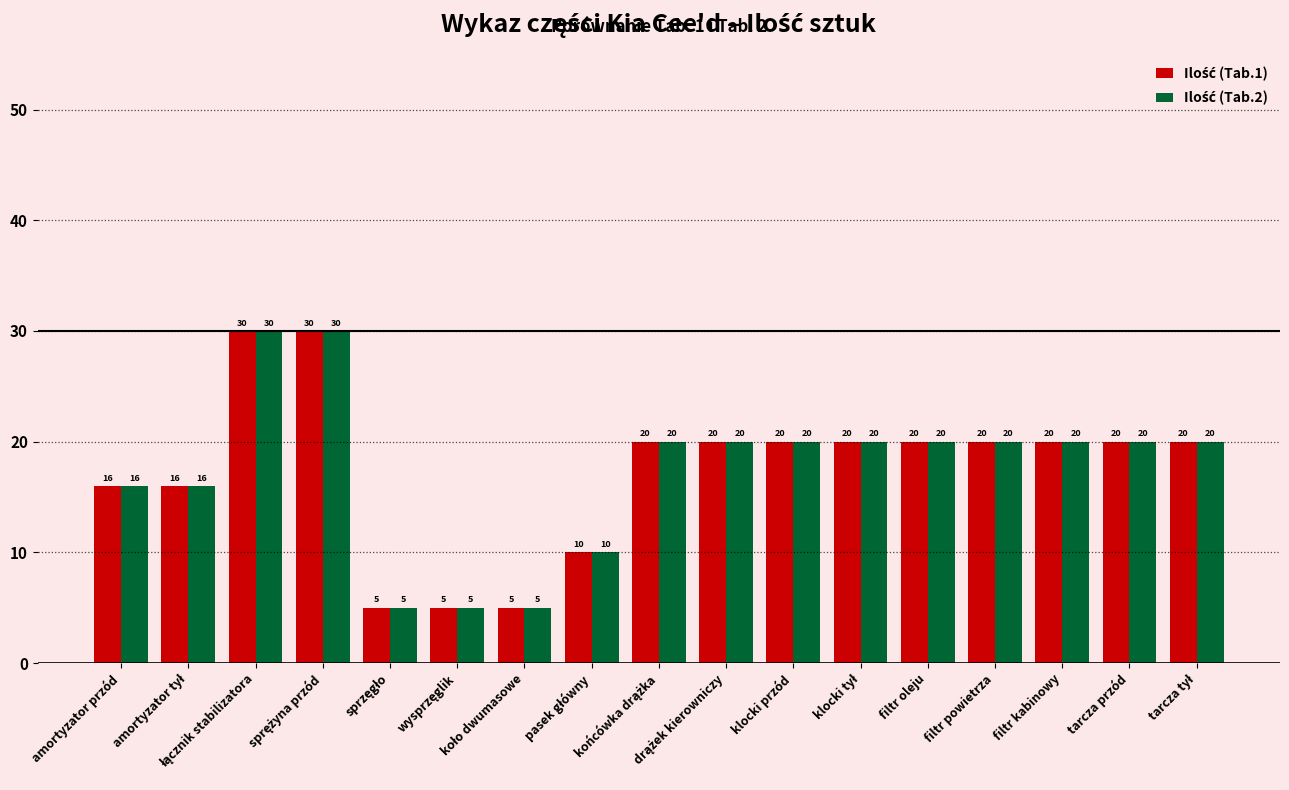

At how many categories does at least one series exceed 14?

13